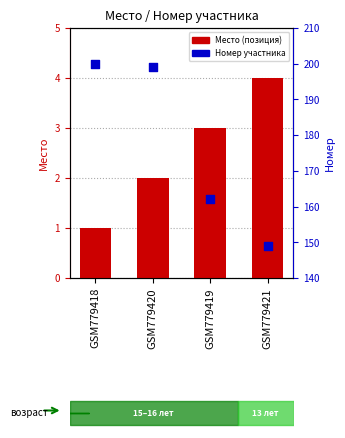

What are all the series names shown in the legend?

Место, Номер